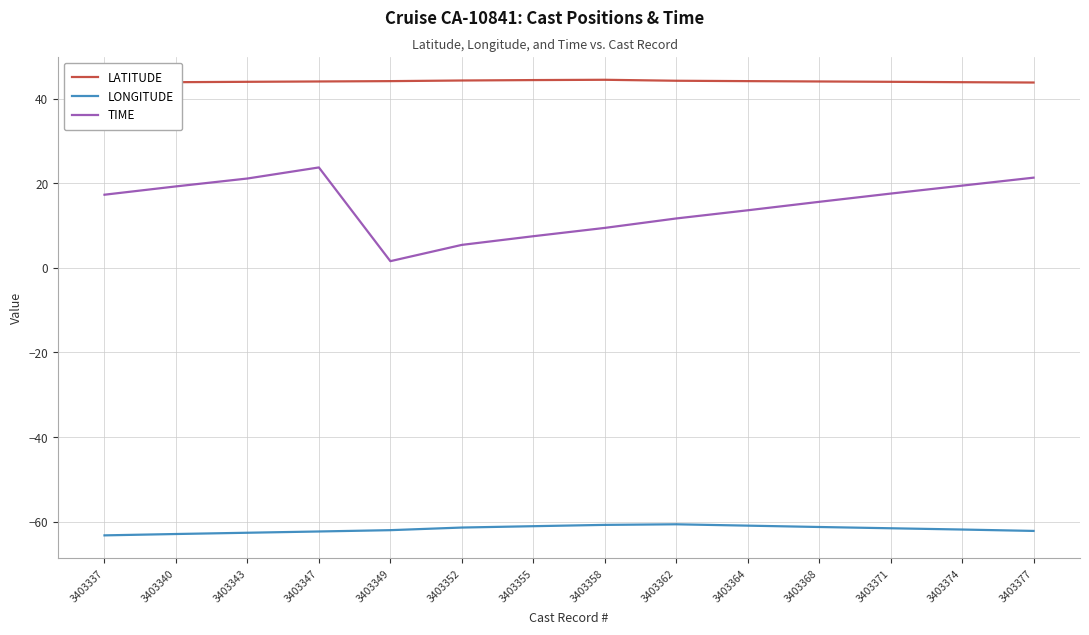

What is the spread (max minus min) of values at 3403358?

105.3